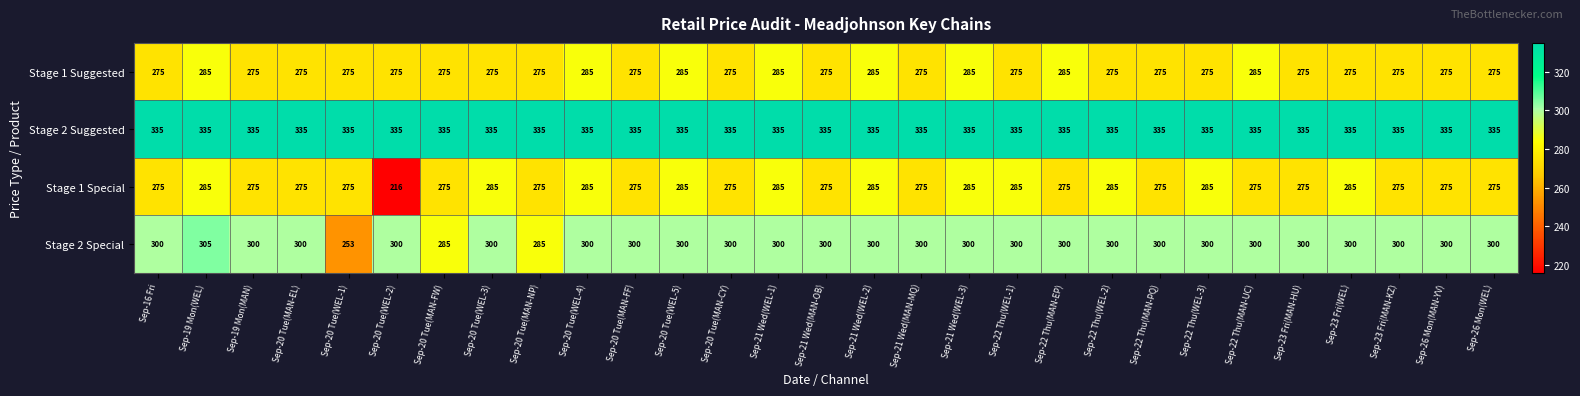

What is the total value across all series at Sep-20 Tue(MAN-NP)?

1170